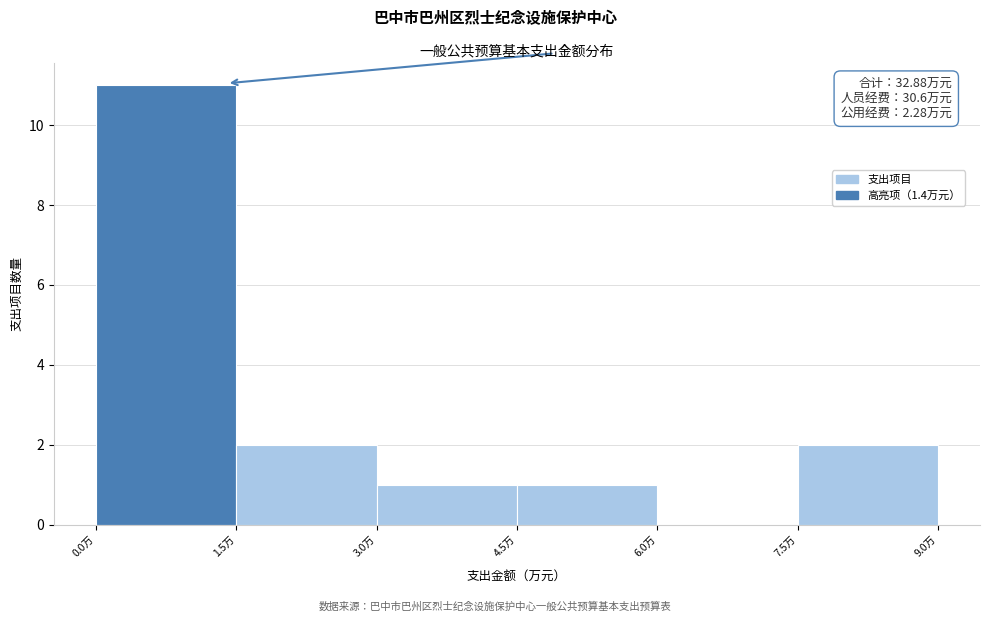

Which range on the x-axis has the tallest bar?

0.0 to 1.5